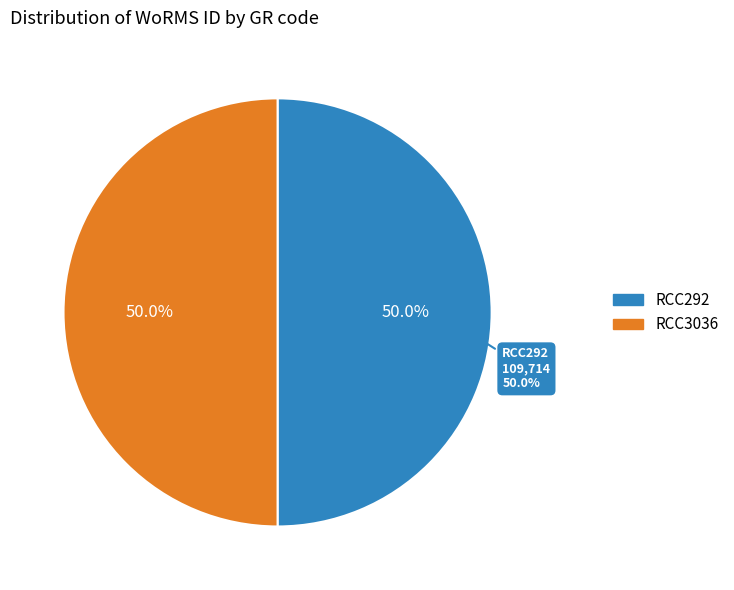

What is the smallest slice in the pie chart?

RCC3036